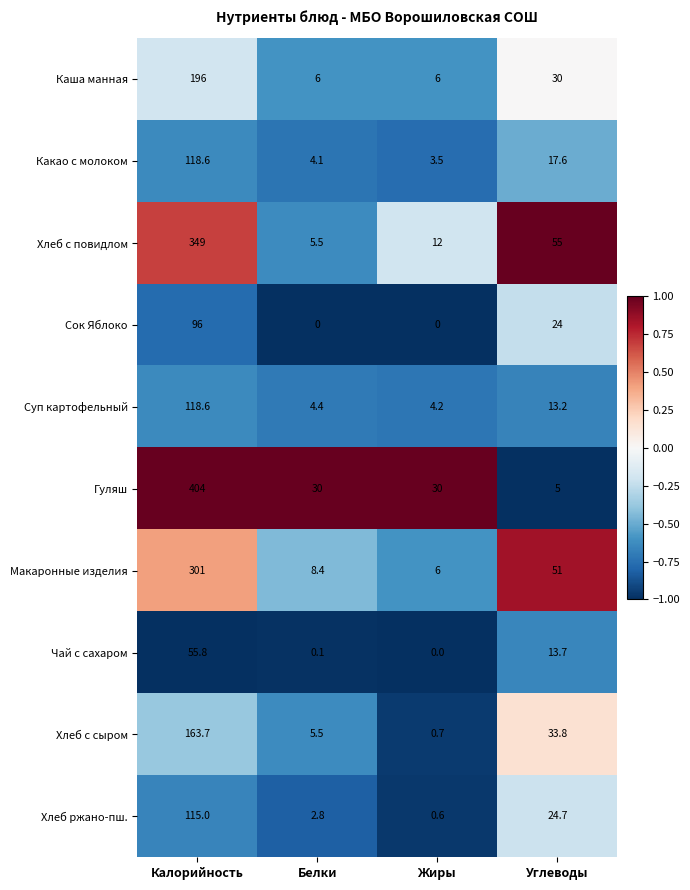

List the labels in order of Хлеб с повидлом value, smallest first.

Белки, Жиры, Углеводы, Калорийность